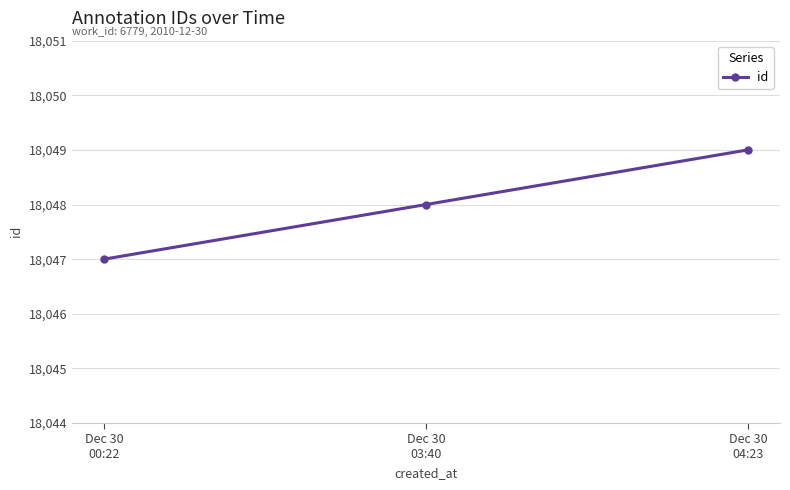

What is the difference between the maximum and second lowest values?

1